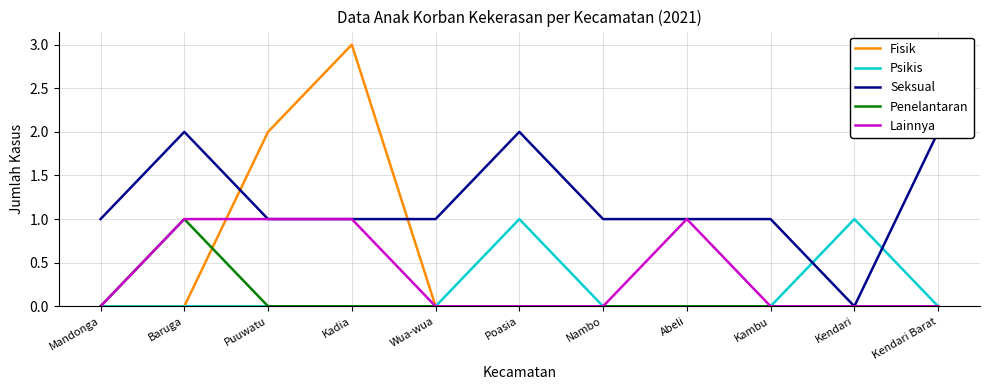

What position from the left is Kadia?

4